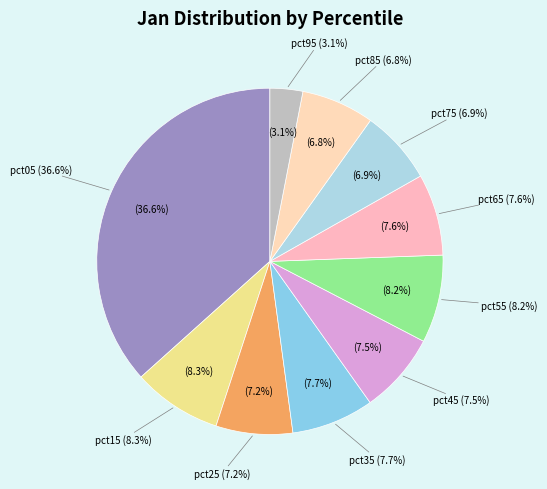

To the nearest percent, what is the combined percentage of pct15 and pct65?

16%